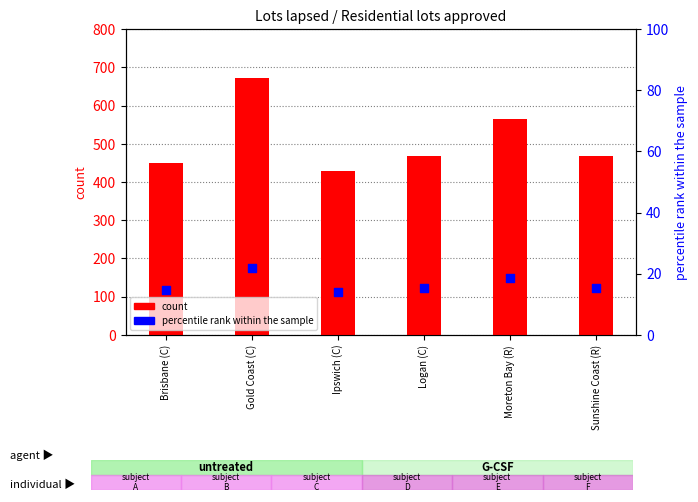

What are all the series names shown in the legend?

count, percentile rank within the sample